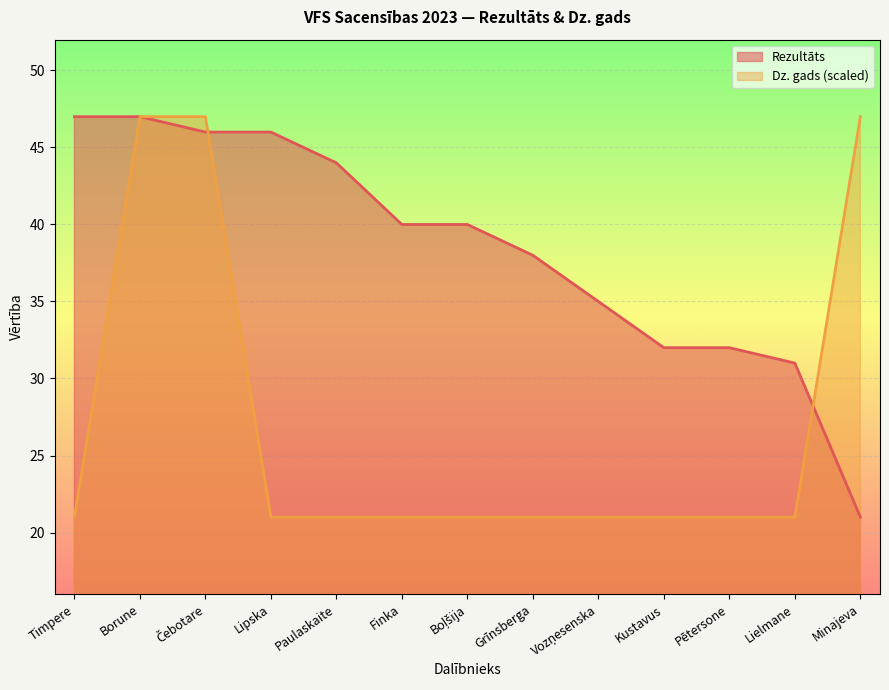

What value does the Rezultāts series have at Boļšija, to the nearest 5?

40